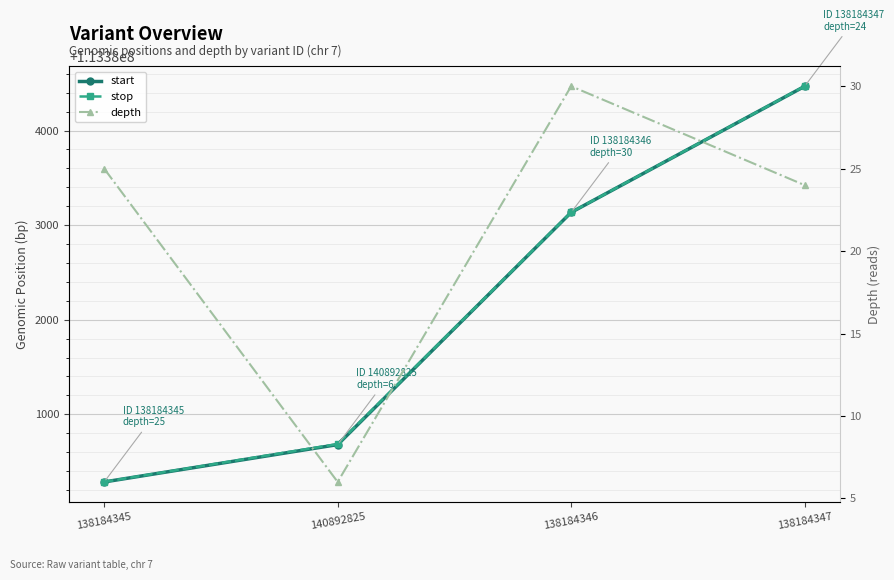

Reading left to right, extract all data points from this chart.

start: 113380285	113380680	113383135	113384468
stop: 113380286	113380686	113383136	113384469
depth: 25	6	30	24